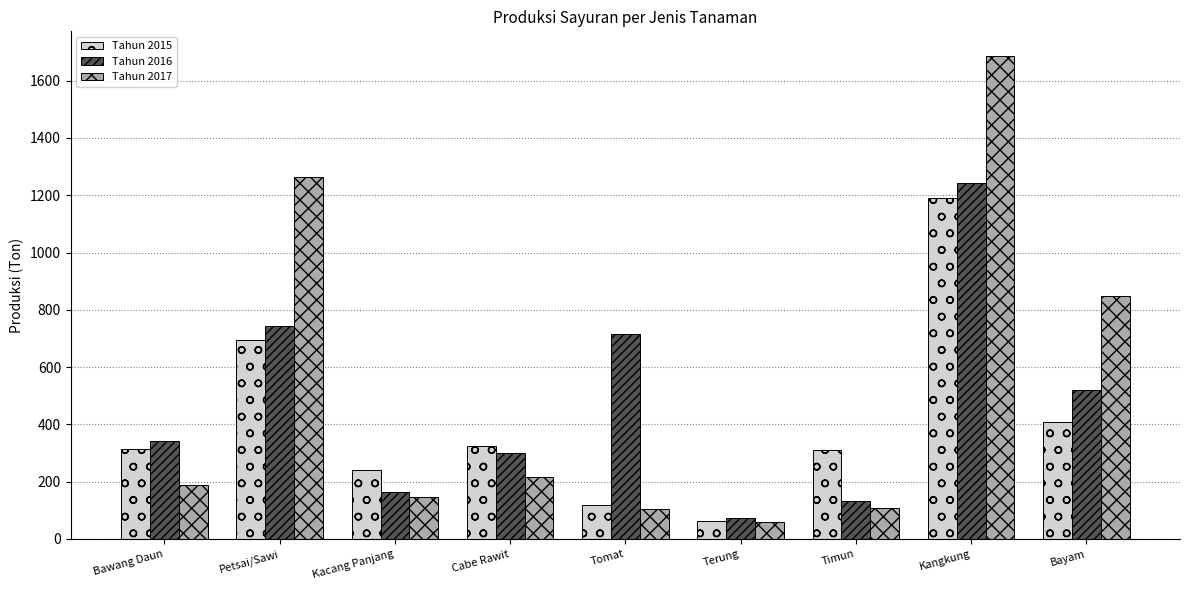

What is the sum of the Tahun 2016 values at Petsai/Sawi and Tomat?

1459